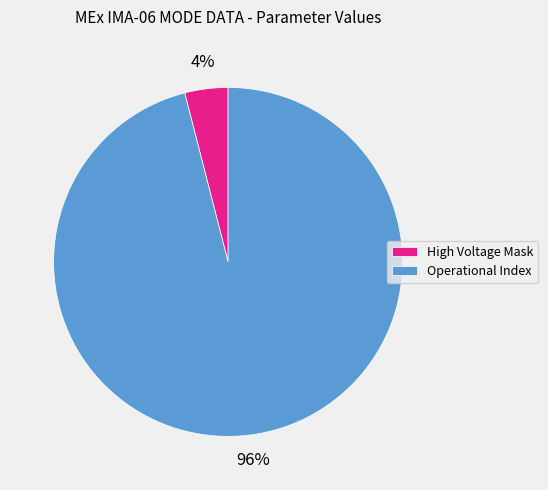

Approximately how many times larger is the value at Operational Index compared to High Voltage Mask?

24.0